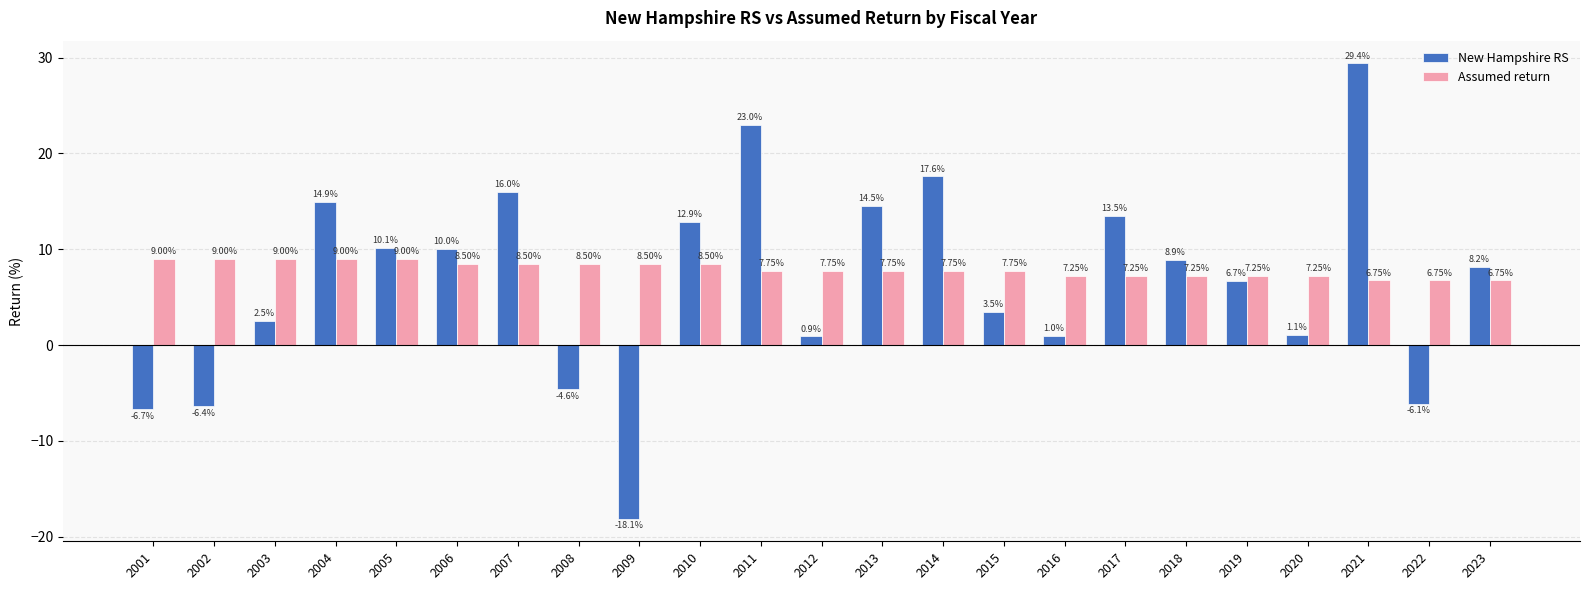

Between 2013 and 2023, which series saw the biggest shift?

New Hampshire RS